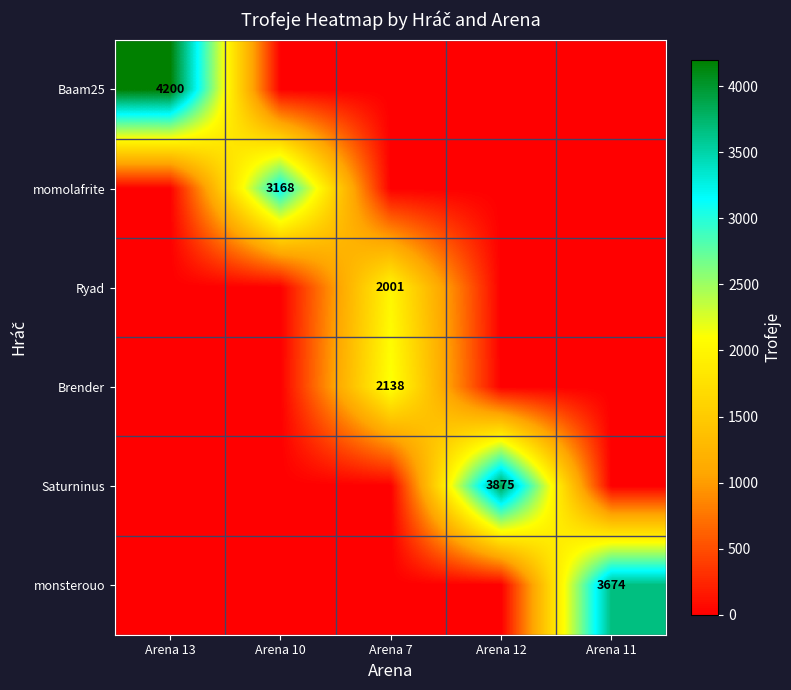

True or false: Brender has a value of 1281 at Arena 7.

False